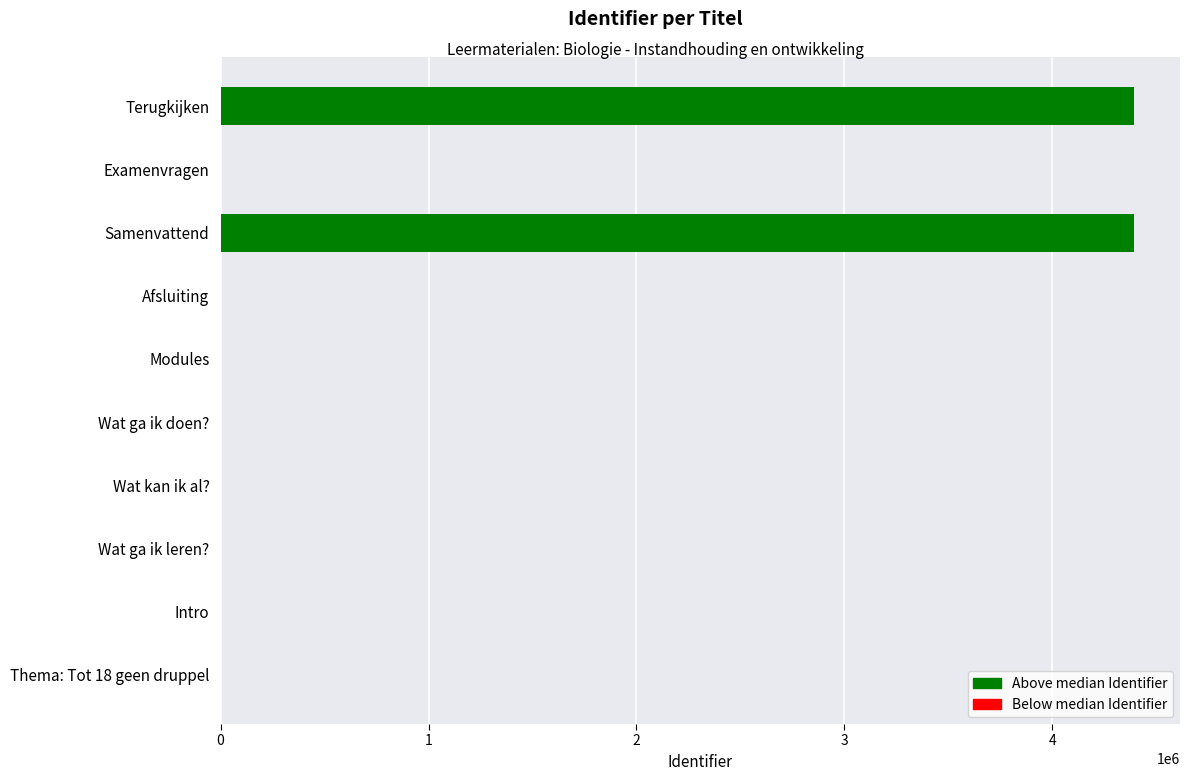

Which has a higher value, Samenvattend or Wat ga ik doen??

Samenvattend